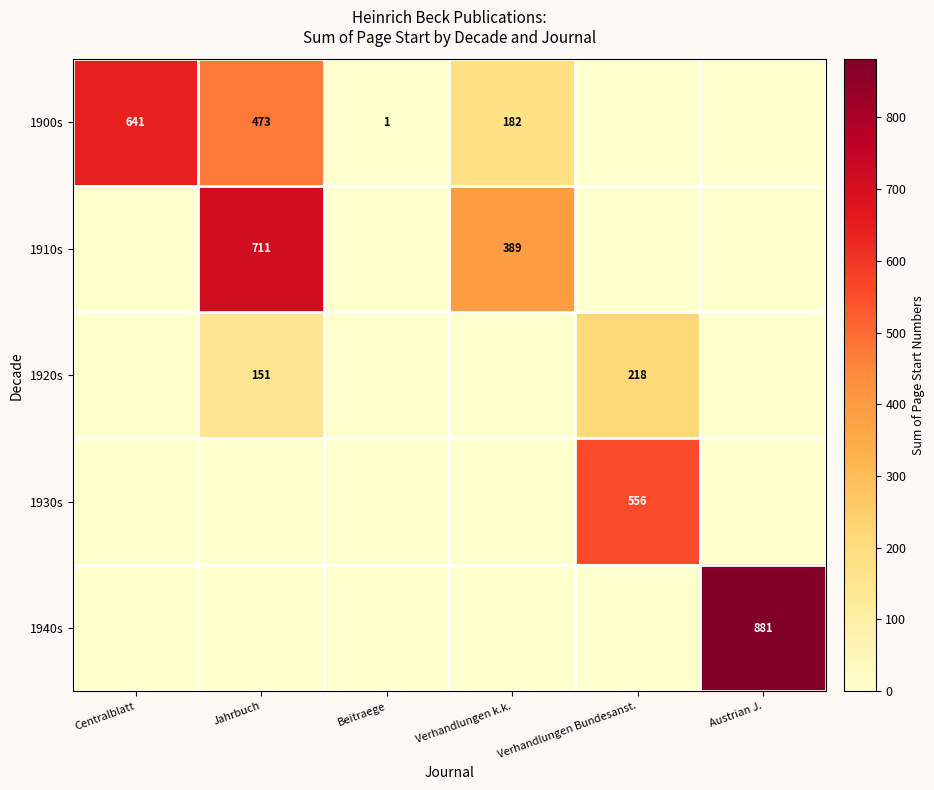

At how many categories does at least one series exceed 676?

2